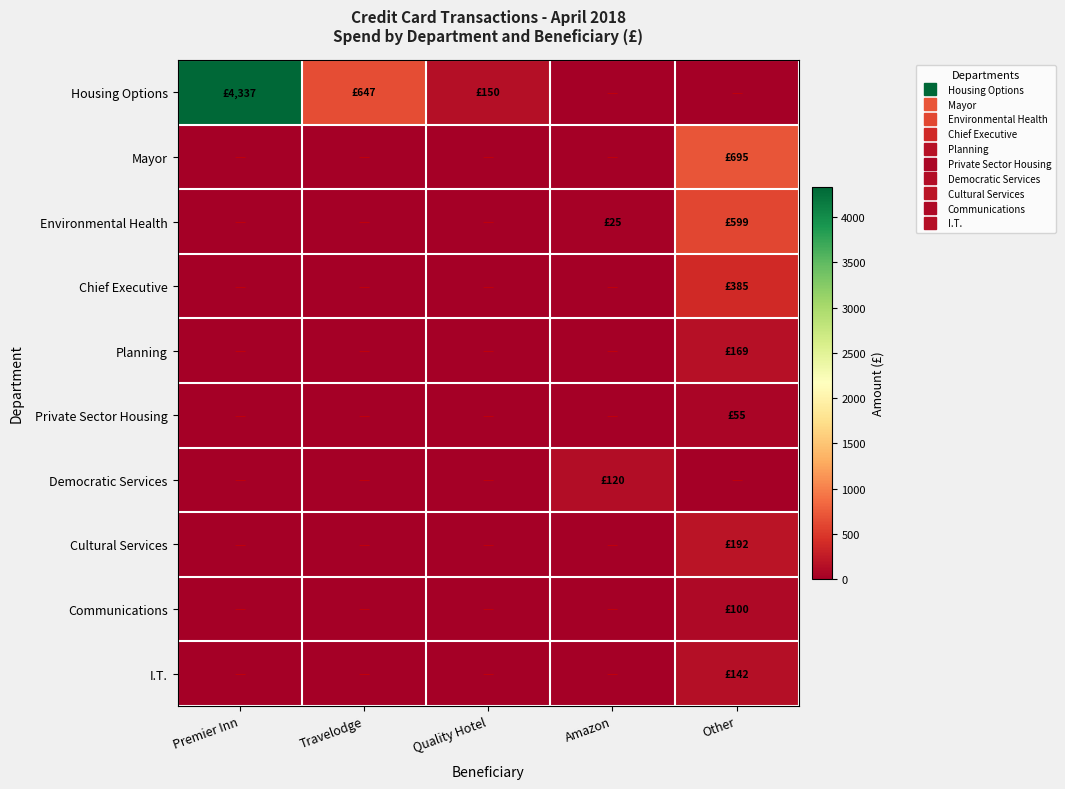

Reading left to right, extract all data points from this chart.

Housing Options: Premier Inn=4336.6	Travelodge=647.2	Quality Hotel=150.0	Amazon=0.0	Other=0.0
Mayor: Premier Inn=0.0	Travelodge=0.0	Quality Hotel=0.0	Amazon=0.0	Other=695.4
Environmental Health: Premier Inn=0.0	Travelodge=0.0	Quality Hotel=0.0	Amazon=25.0	Other=598.8
Chief Executive: Premier Inn=0.0	Travelodge=0.0	Quality Hotel=0.0	Amazon=0.0	Other=385.0
Planning: Premier Inn=0.0	Travelodge=0.0	Quality Hotel=0.0	Amazon=0.0	Other=169.0
Private Sector Housing: Premier Inn=0.0	Travelodge=0.0	Quality Hotel=0.0	Amazon=0.0	Other=55.0
Democratic Services: Premier Inn=0.0	Travelodge=0.0	Quality Hotel=0.0	Amazon=119.8	Other=0.0
Cultural Services: Premier Inn=0.0	Travelodge=0.0	Quality Hotel=0.0	Amazon=0.0	Other=192.5
Communications: Premier Inn=0.0	Travelodge=0.0	Quality Hotel=0.0	Amazon=0.0	Other=100.0
I.T.: Premier Inn=0.0	Travelodge=0.0	Quality Hotel=0.0	Amazon=0.0	Other=142.4